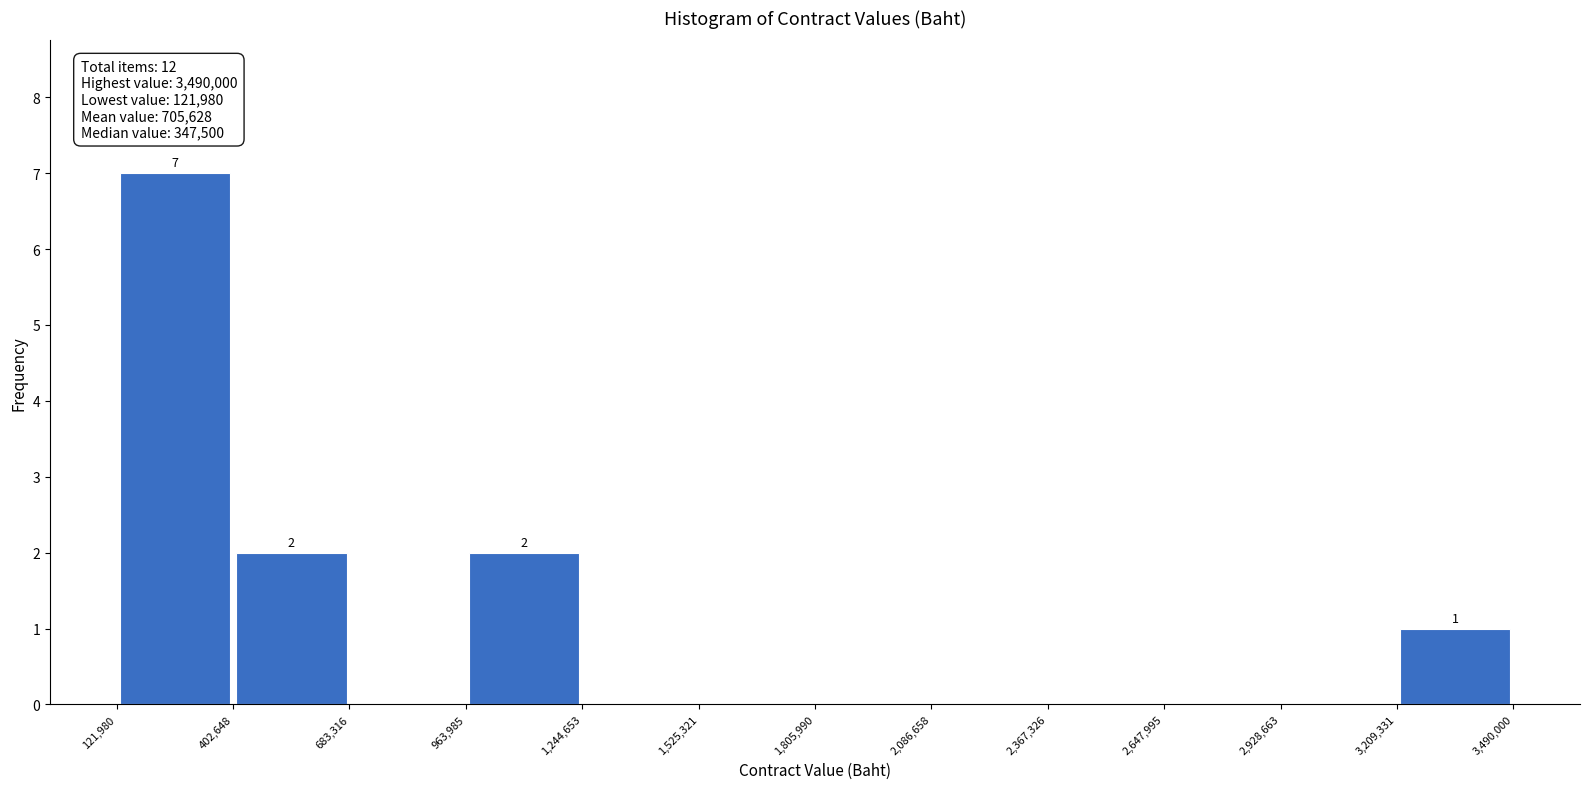

Which range on the x-axis has the tallest bar?

121,980 to 402,648